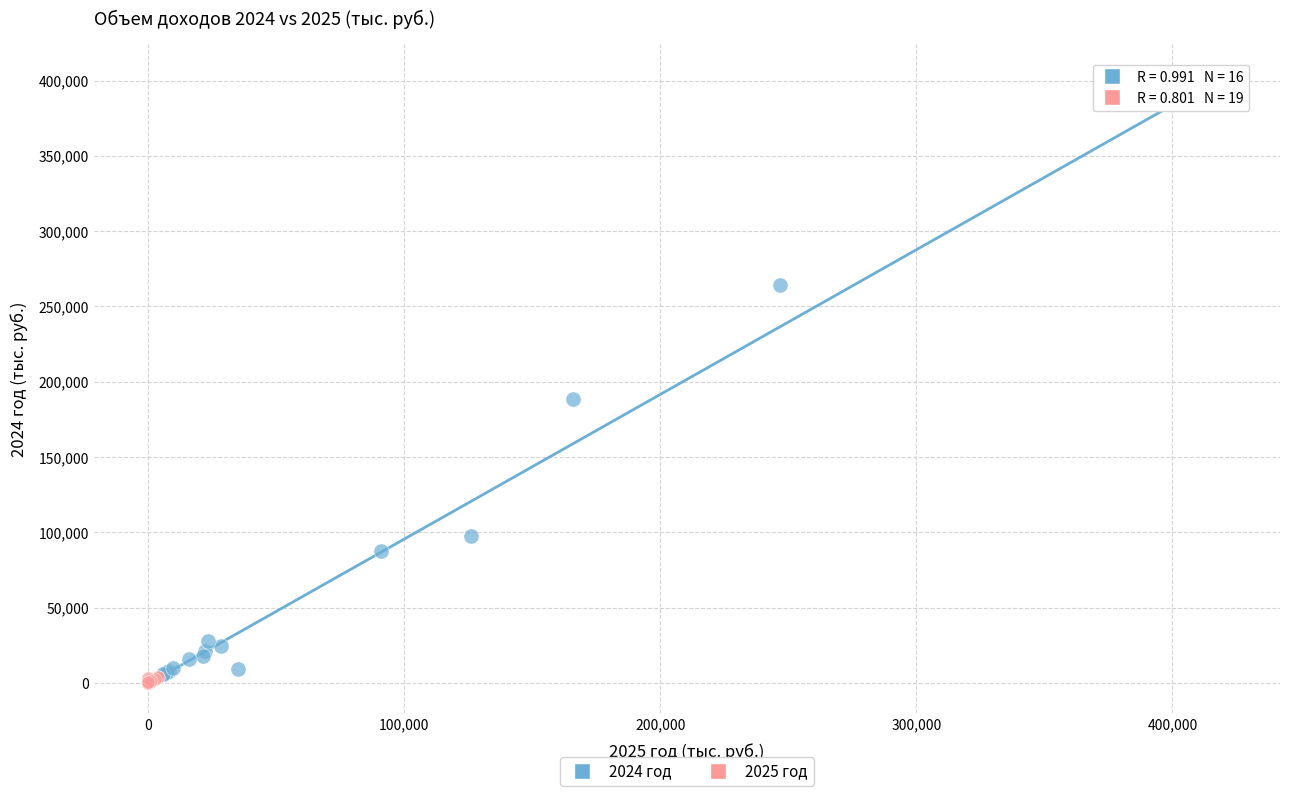

Which series contains the highest Y value?

2024 год